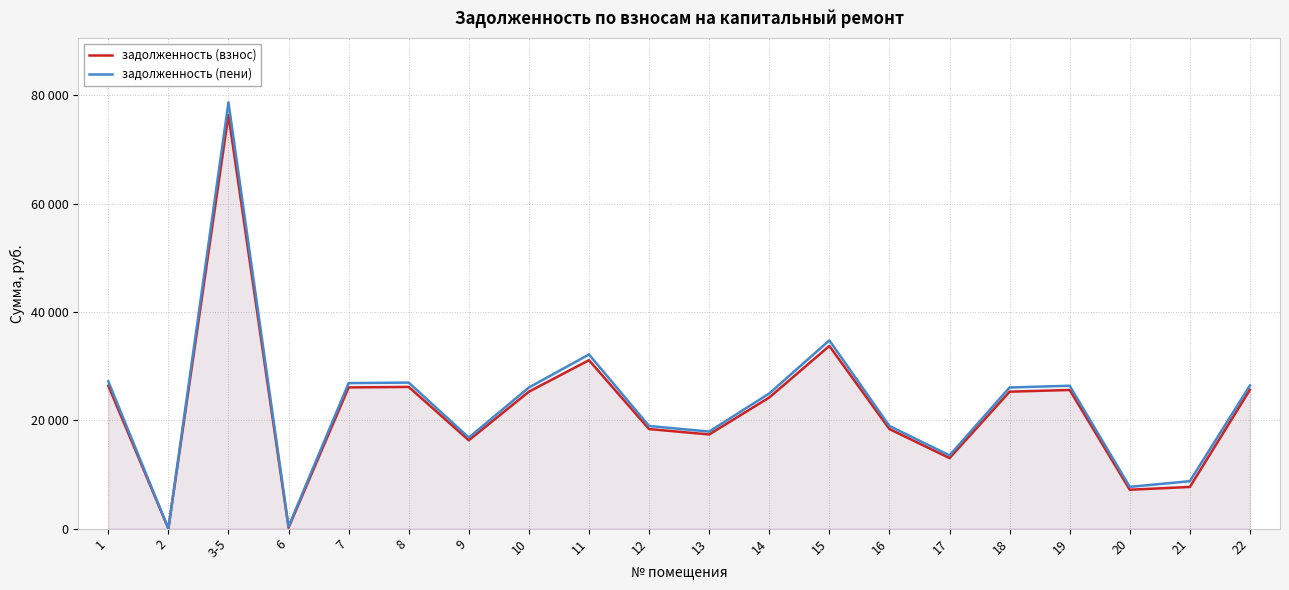

What is the difference between the задолженность (пени) values at 9 and 3-5?

61908.6